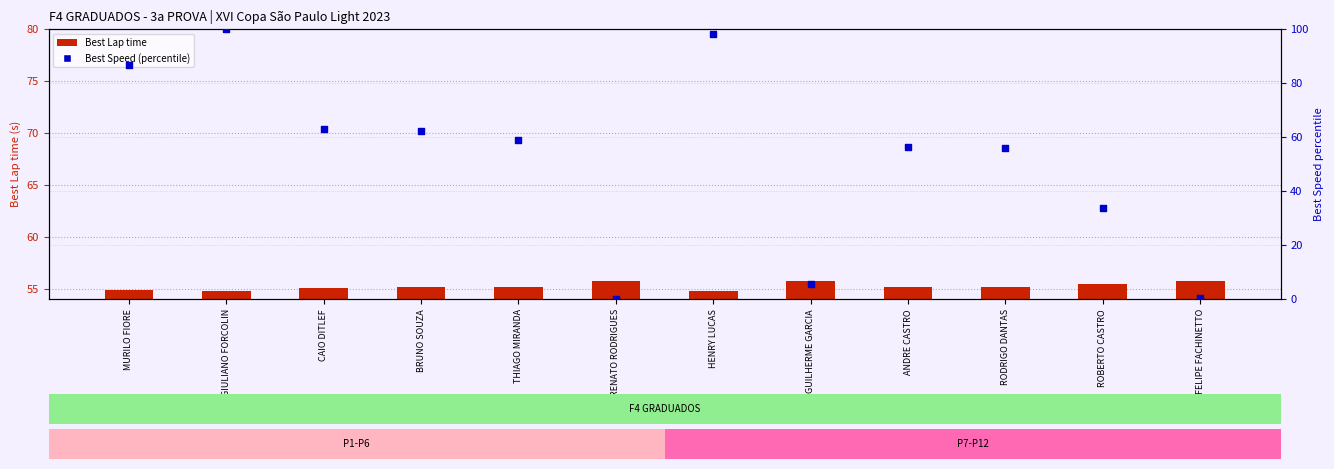

What are all the series names shown in the legend?

Best Lap time, Best Speed (percentile)